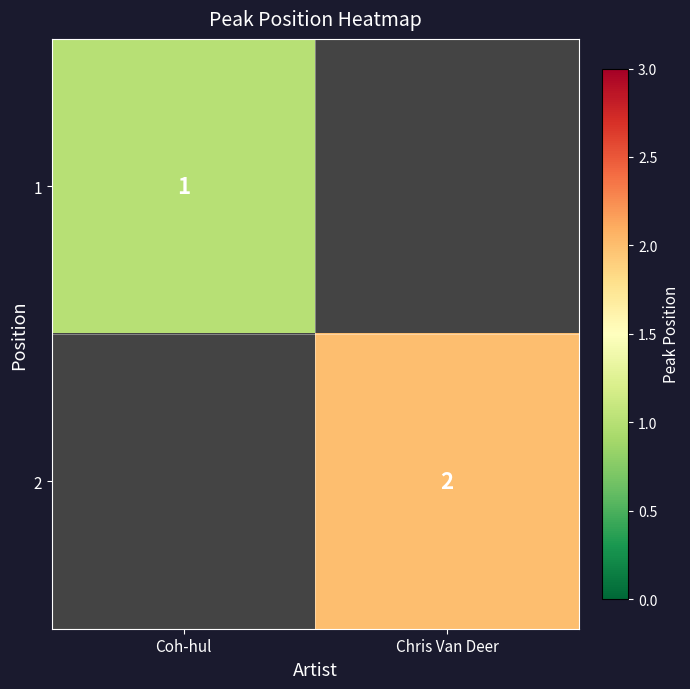

True or false: 1 has a value of 1 at Coh-hul.

True